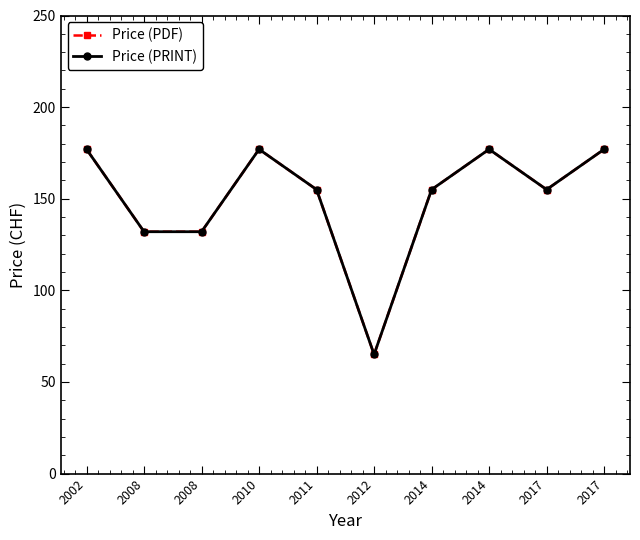

Is this an area chart (filled region under the line)?

No